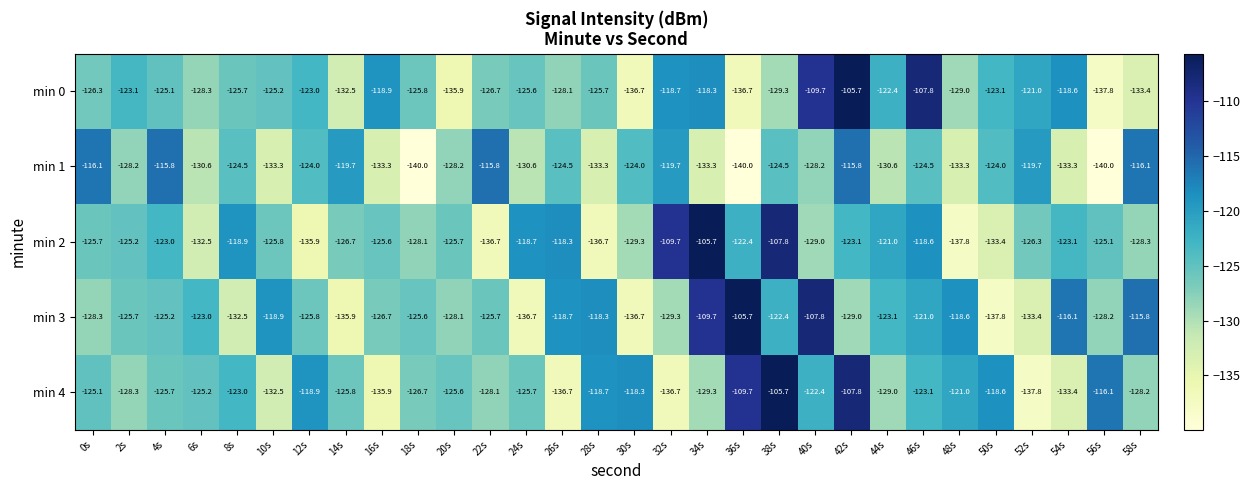

Which series changed the most between 18s and 28s?

min 2